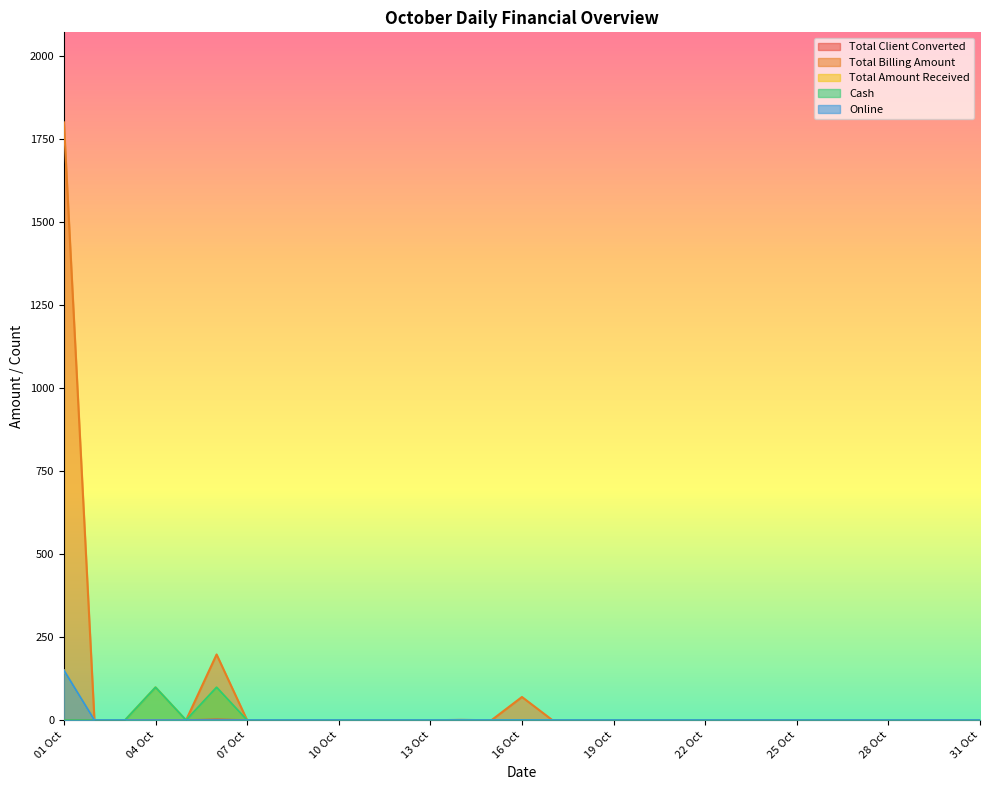

Reading right to left, transcribe all the data shown in this chart.

Total Client Converted: 31 Oct=0	30 Oct=0	29 Oct=0	28 Oct=0	27 Oct=0	26 Oct=0	25 Oct=0	24 Oct=0	23 Oct=0	22 Oct=0	21 Oct=0	20 Oct=0	19 Oct=0	18 Oct=0	17 Oct=0	16 Oct=0	15 Oct=0	14 Oct=1	13 Oct=0	12 Oct=0	11 Oct=0	10 Oct=0	09 Oct=0	08 Oct=0	07 Oct=0	06 Oct=2	05 Oct=0	04 Oct=0	03 Oct=0	02 Oct=0	01 Oct=0
Total Billing Amount: 31 Oct=0	30 Oct=0	29 Oct=0	28 Oct=0	27 Oct=0	26 Oct=0	25 Oct=0	24 Oct=0	23 Oct=0	22 Oct=0	21 Oct=0	20 Oct=0	19 Oct=0	18 Oct=0	17 Oct=0	16 Oct=70	15 Oct=0	14 Oct=0	13 Oct=0	12 Oct=0	11 Oct=0	10 Oct=0	09 Oct=0	08 Oct=0	07 Oct=0	06 Oct=198	05 Oct=0	04 Oct=0	03 Oct=0	02 Oct=0	01 Oct=1800
Total Amount Received: 31 Oct=0	30 Oct=0	29 Oct=0	28 Oct=0	27 Oct=0	26 Oct=0	25 Oct=0	24 Oct=0	23 Oct=0	22 Oct=0	21 Oct=0	20 Oct=0	19 Oct=0	18 Oct=0	17 Oct=0	16 Oct=0	15 Oct=0	14 Oct=0	13 Oct=0	12 Oct=0	11 Oct=0	10 Oct=0	09 Oct=0	08 Oct=0	07 Oct=0	06 Oct=99	05 Oct=0	04 Oct=99	03 Oct=0	02 Oct=0	01 Oct=150
Cash: 31 Oct=0	30 Oct=0	29 Oct=0	28 Oct=0	27 Oct=0	26 Oct=0	25 Oct=0	24 Oct=0	23 Oct=0	22 Oct=0	21 Oct=0	20 Oct=0	19 Oct=0	18 Oct=0	17 Oct=0	16 Oct=0	15 Oct=0	14 Oct=0	13 Oct=0	12 Oct=0	11 Oct=0	10 Oct=0	09 Oct=0	08 Oct=0	07 Oct=0	06 Oct=99	05 Oct=0	04 Oct=99	03 Oct=0	02 Oct=0	01 Oct=0
Online: 31 Oct=0	30 Oct=0	29 Oct=0	28 Oct=0	27 Oct=0	26 Oct=0	25 Oct=0	24 Oct=0	23 Oct=0	22 Oct=0	21 Oct=0	20 Oct=0	19 Oct=0	18 Oct=0	17 Oct=0	16 Oct=0	15 Oct=0	14 Oct=0	13 Oct=0	12 Oct=0	11 Oct=0	10 Oct=0	09 Oct=0	08 Oct=0	07 Oct=0	06 Oct=0	05 Oct=0	04 Oct=0	03 Oct=0	02 Oct=0	01 Oct=150